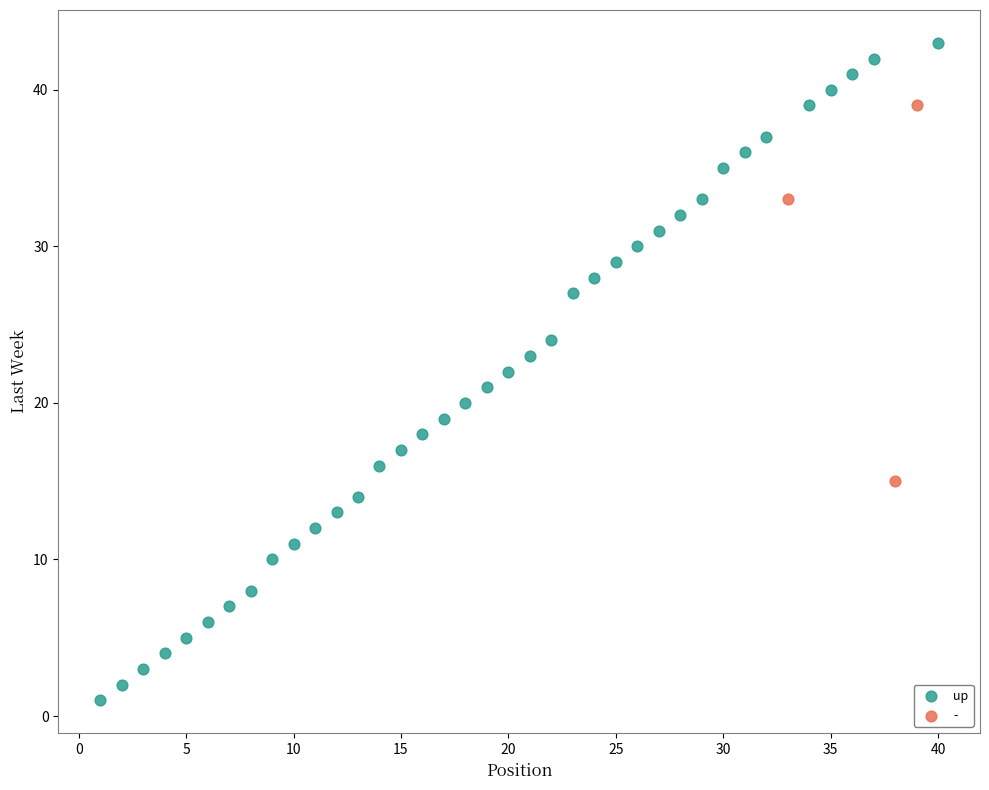

Which series contains the lowest Y value?

up